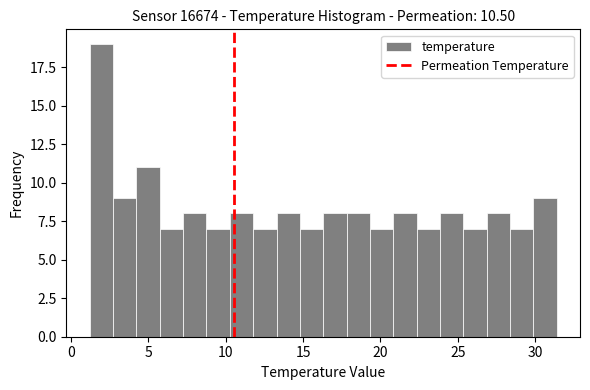

Around what value on the x-axis is the tallest bar? Give the approximate position of its centre, as read against the axis.

2.0